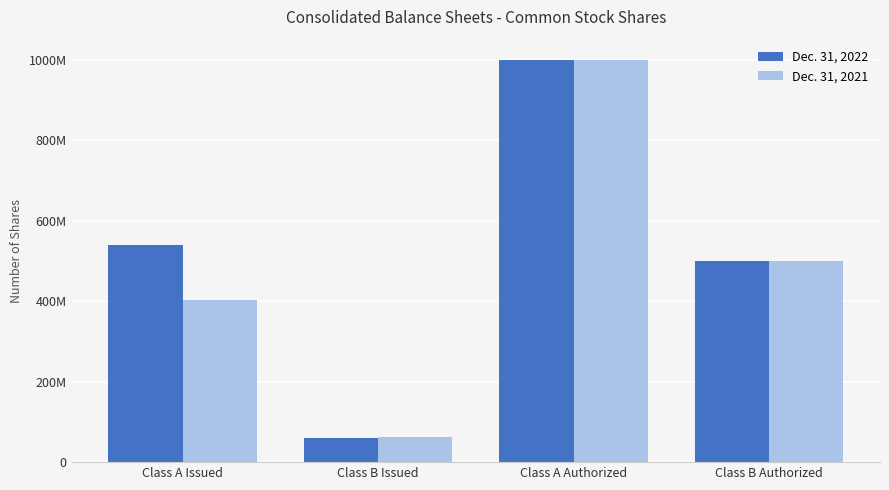

Reading left to right, what are all the values shown in this chart?

Dec. 31, 2022: Class A Issued=539408009	Class B Issued=60651533	Class A Authorized=1000000000	Class B Authorized=500000000
Dec. 31, 2021: Class A Issued=403237209	Class B Issued=61706578	Class A Authorized=1000000000	Class B Authorized=500000000